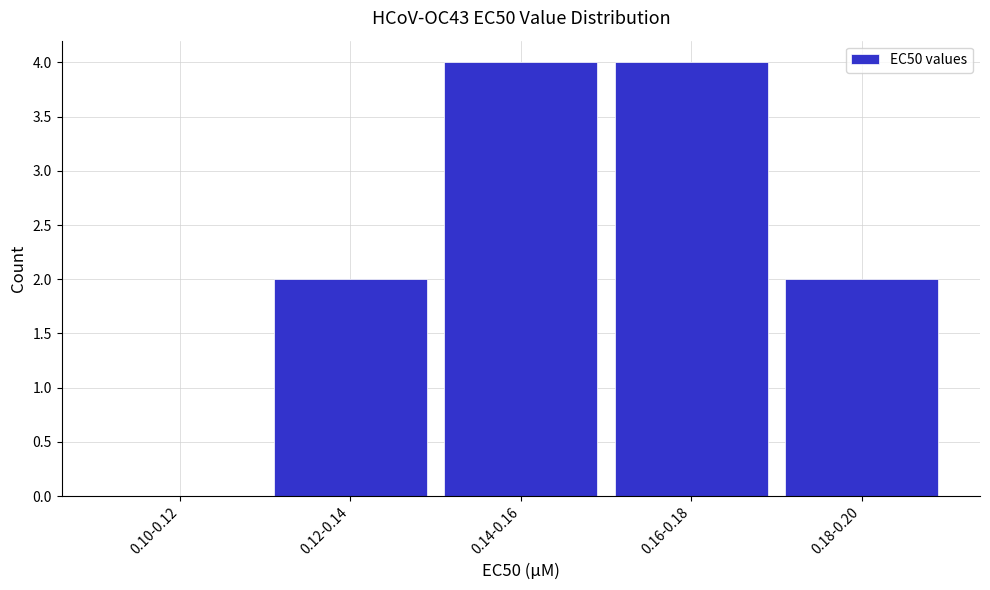

Reading left to right, list all the values displayed in this chart.

0.10-0.12=0	0.12-0.14=2	0.14-0.16=4	0.16-0.18=4	0.18-0.20=2